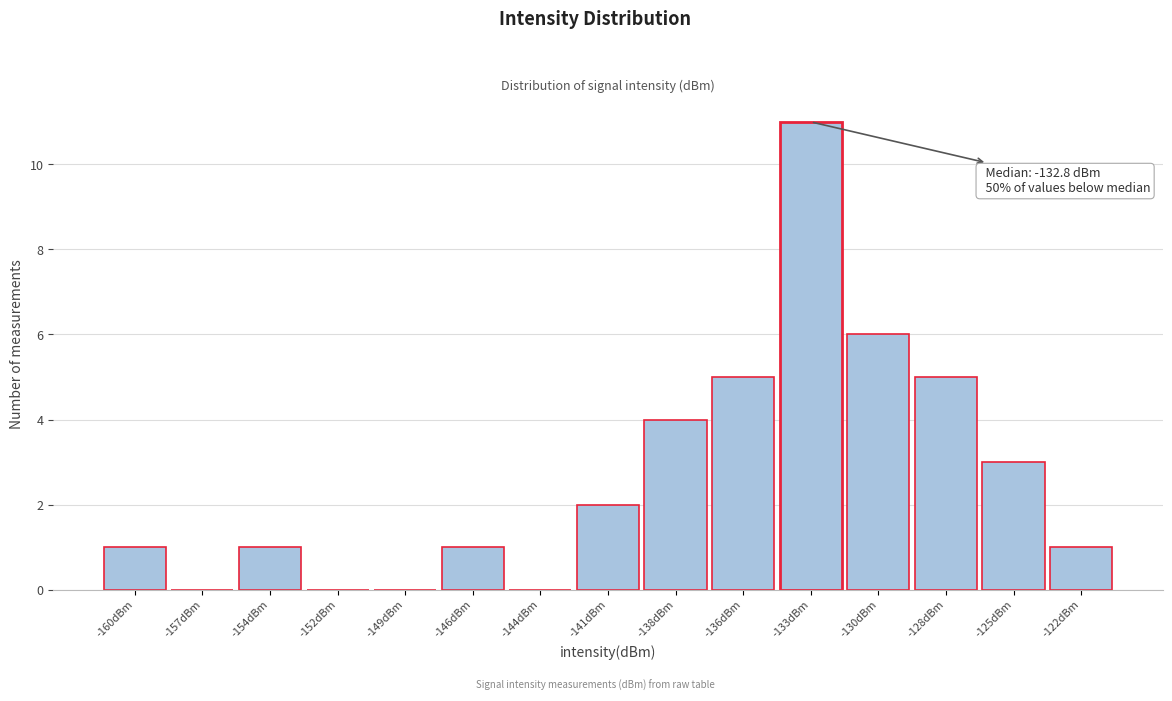

Which range on the x-axis has the tallest bar?

-134.5 to -131.5